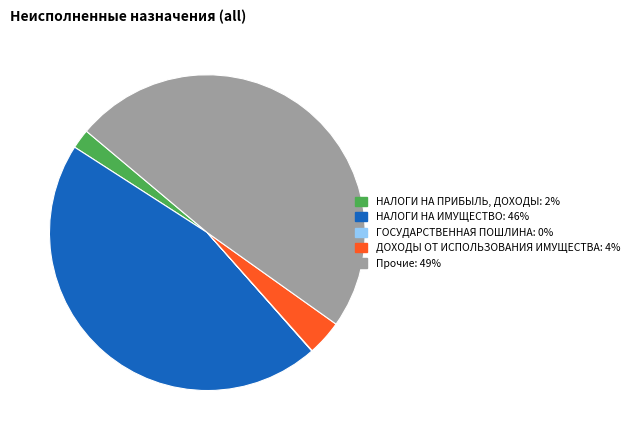

Does any single category account for the majority?

No